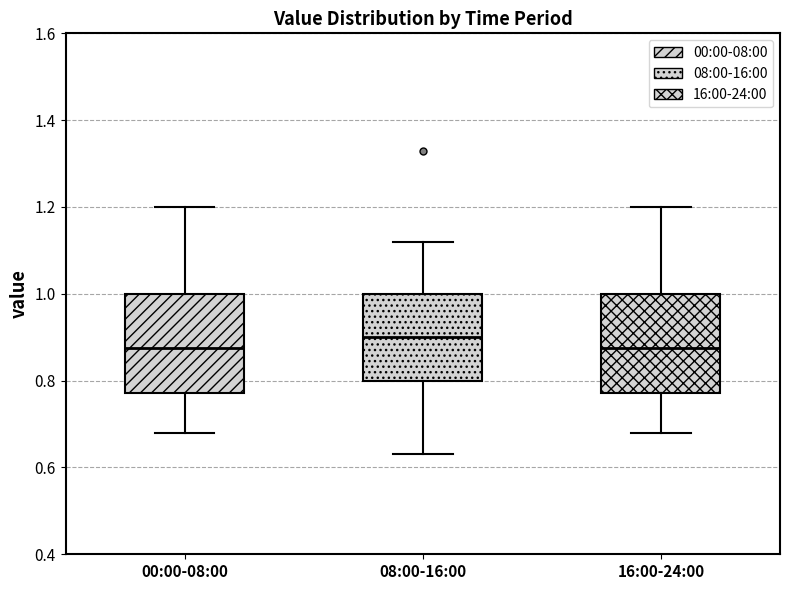

Reading left to right, read every box against the y-axis: the position of its median line, the range the box covers, and the ends of its whiskers. The values are not printed on the chart, so give them approximately, as read against the axis.

00:00-08:00: median 0.88, box 0.78 to 1.00, whiskers 0.68 to 1.20
08:00-16:00: median 0.90, box 0.80 to 1.00, whiskers 0.64 to 1.12
16:00-24:00: median 0.88, box 0.78 to 1.00, whiskers 0.68 to 1.20